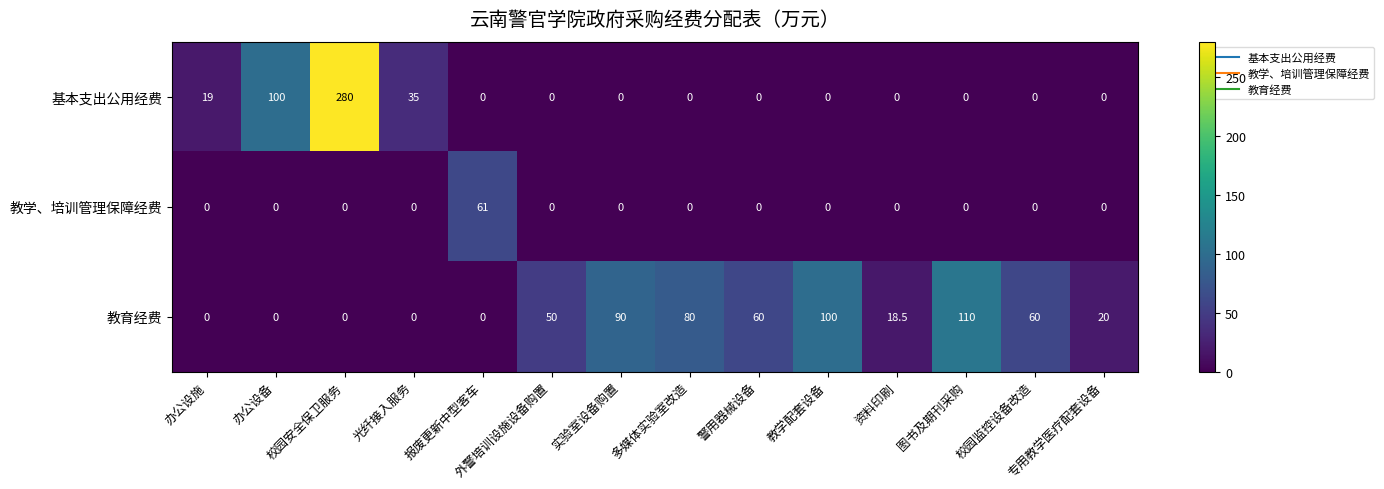

At which category is the sum across all series the highest?

校园安全保卫服务